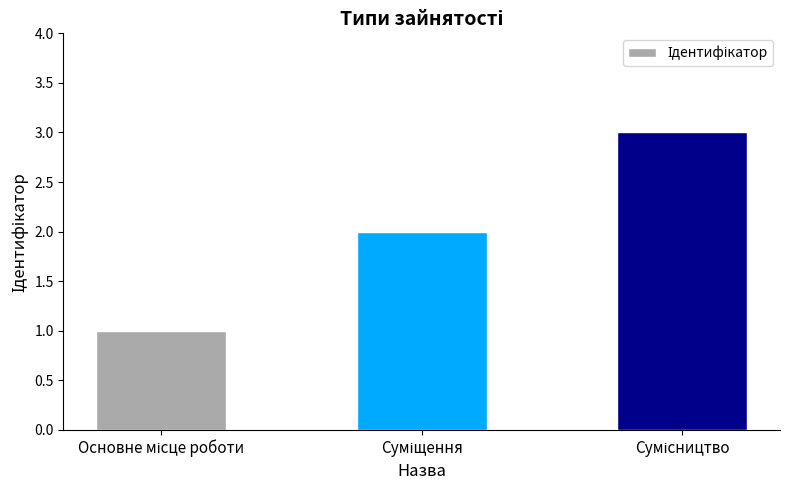

What is the greatest value displayed?

3